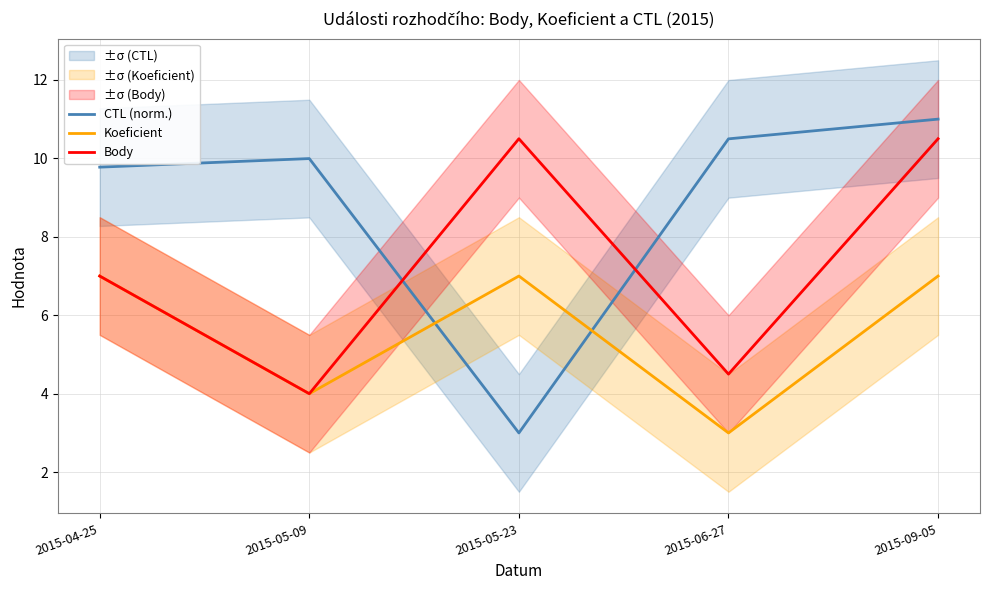

Does the chart have visible grid lines?

Yes